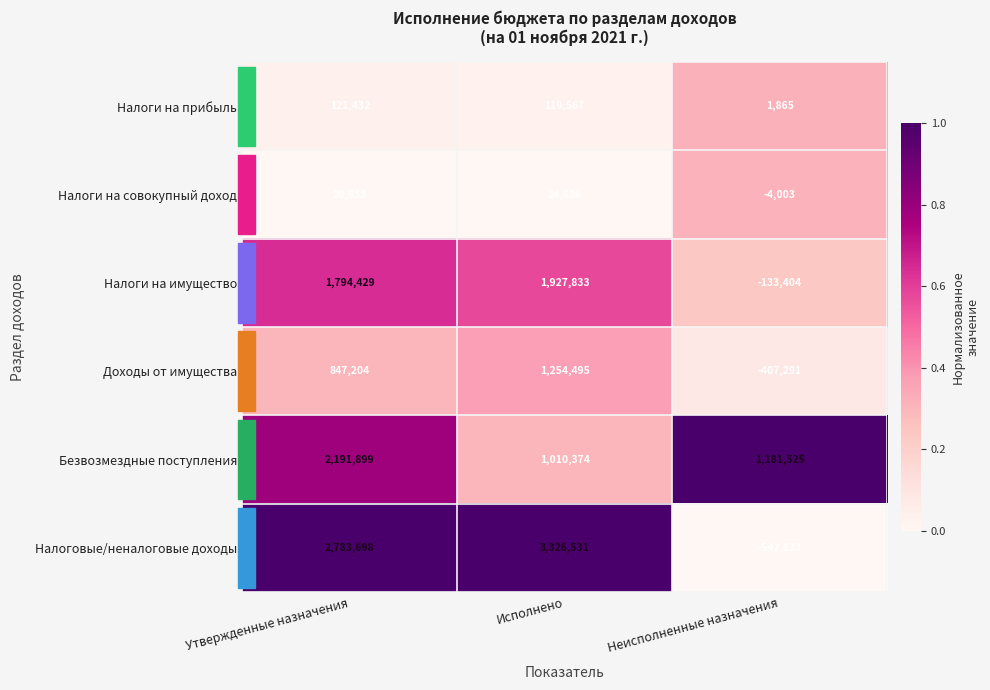

What is the difference between the maximum and minimum values in the Налоги на имущество series?

2061237